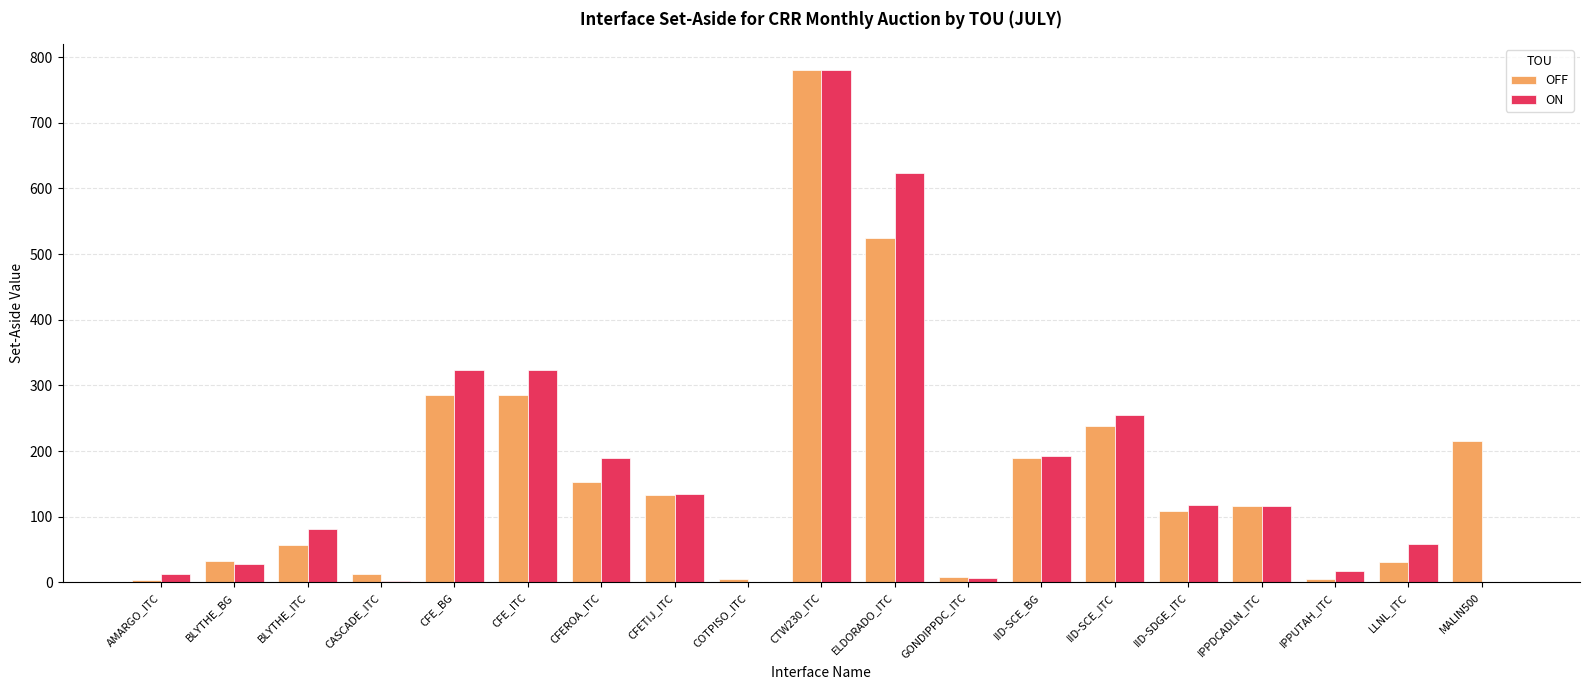

The ON series shows 59.6 at CFEROA_ITC. True or false?

False